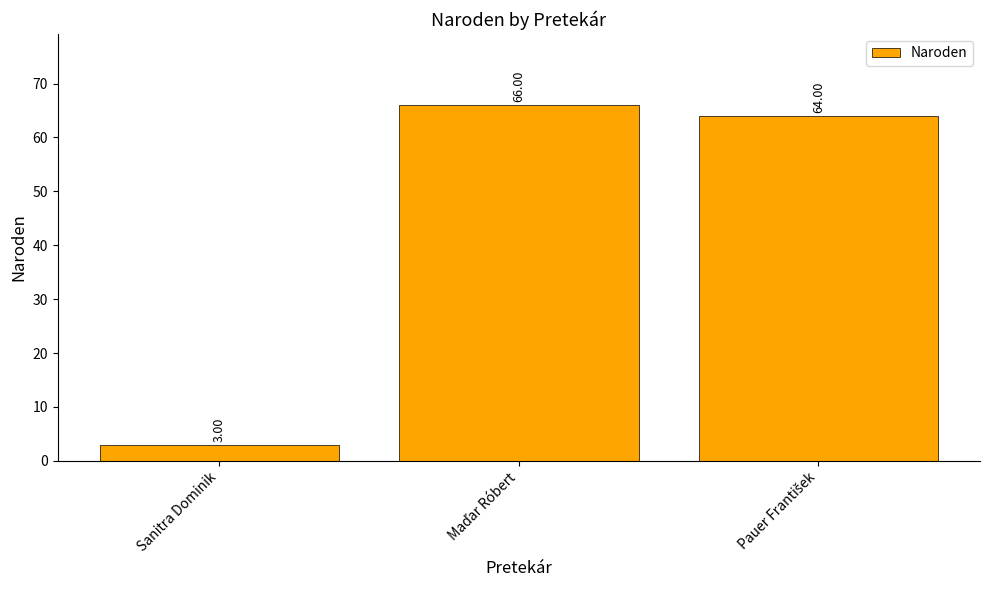

What is the sum of all values?

133